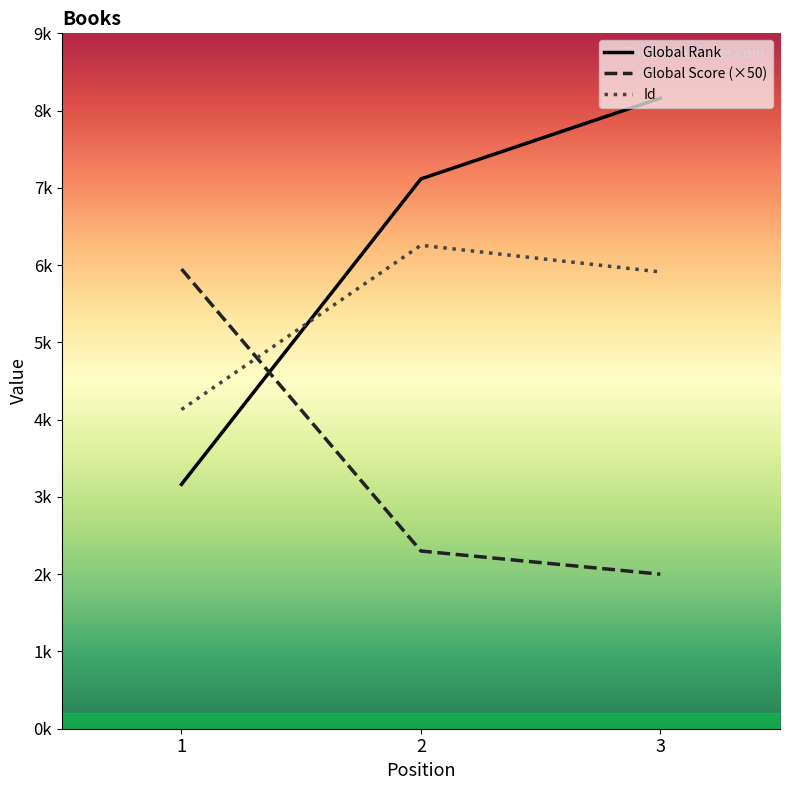

Which series has the widest spread of values?

Global Rank